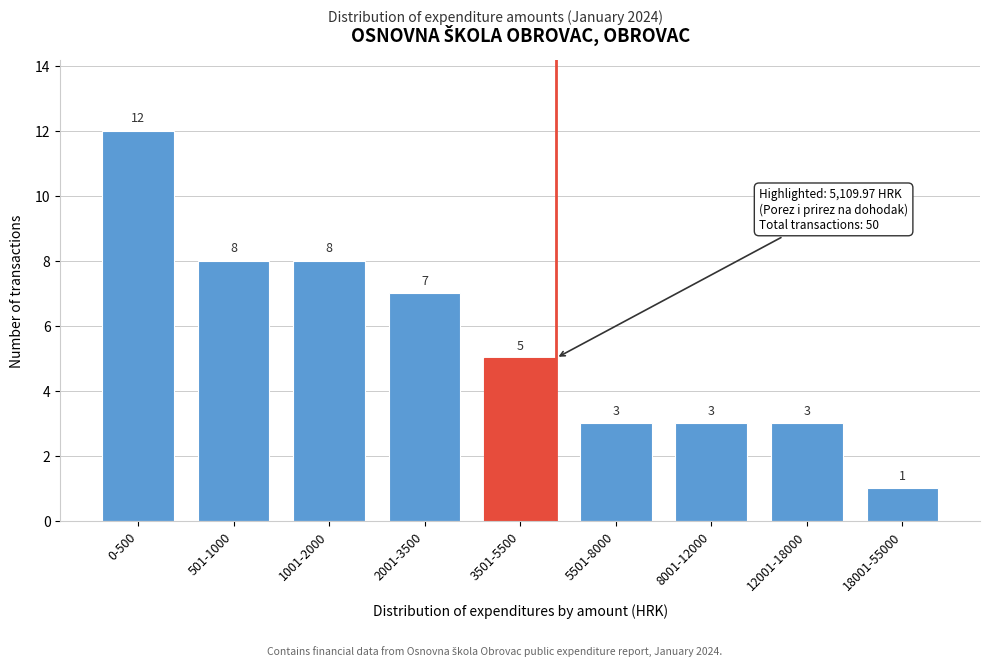

Reading right to left, transcribe all the data shown in this chart.

1	3	3	3	5	7	8	8	12